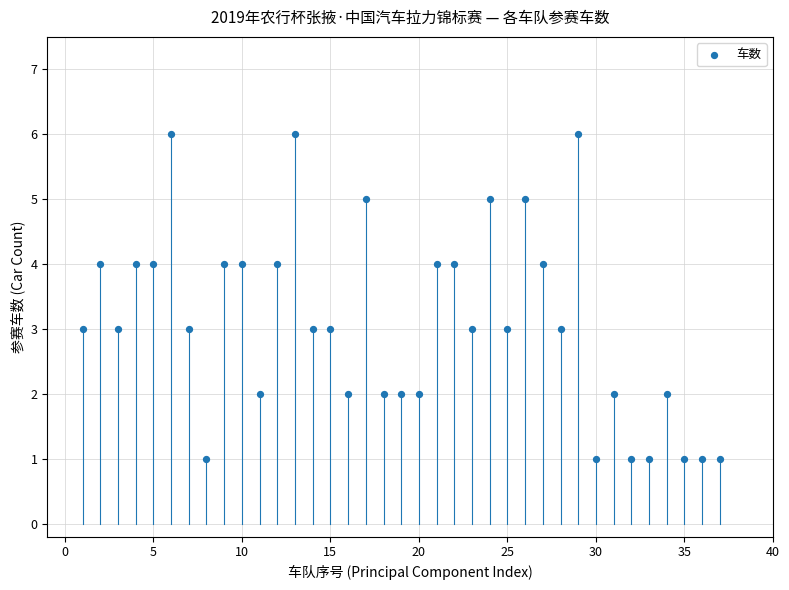

What is the range of X values (max minus min)?

36